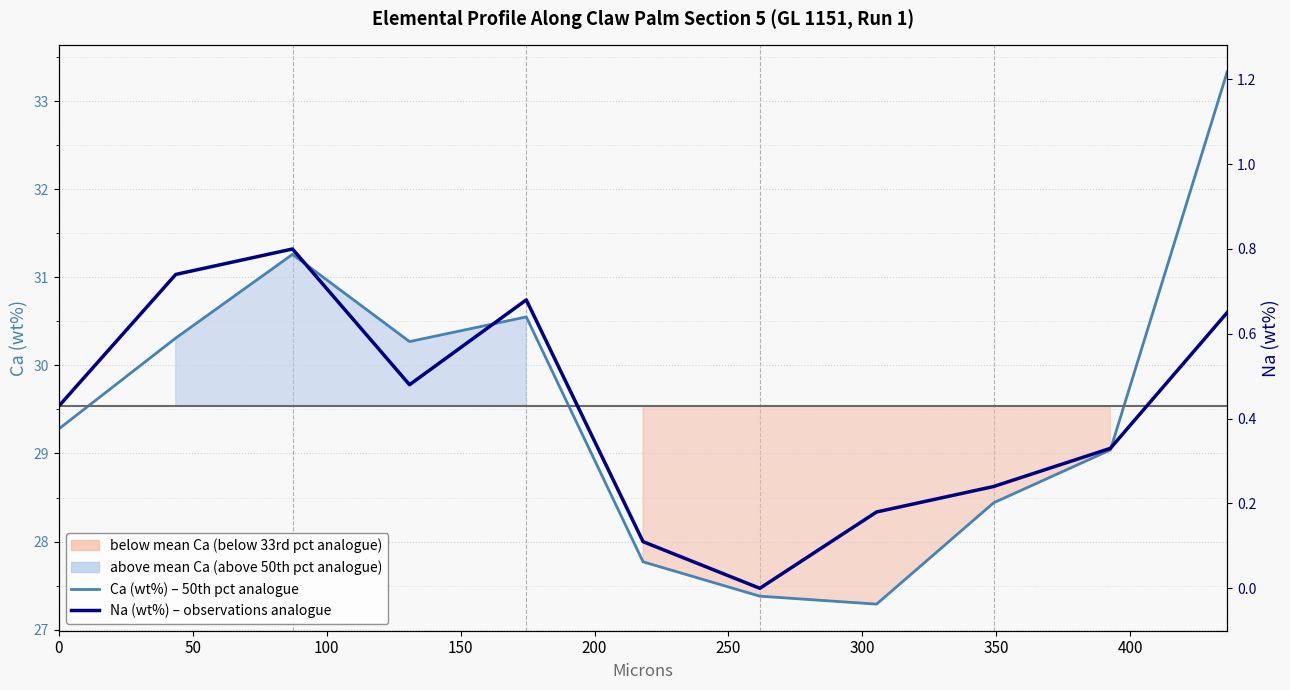

The value of Ca (wt%) – 50th pct analogue at 0 is 29.3. True or false?

True